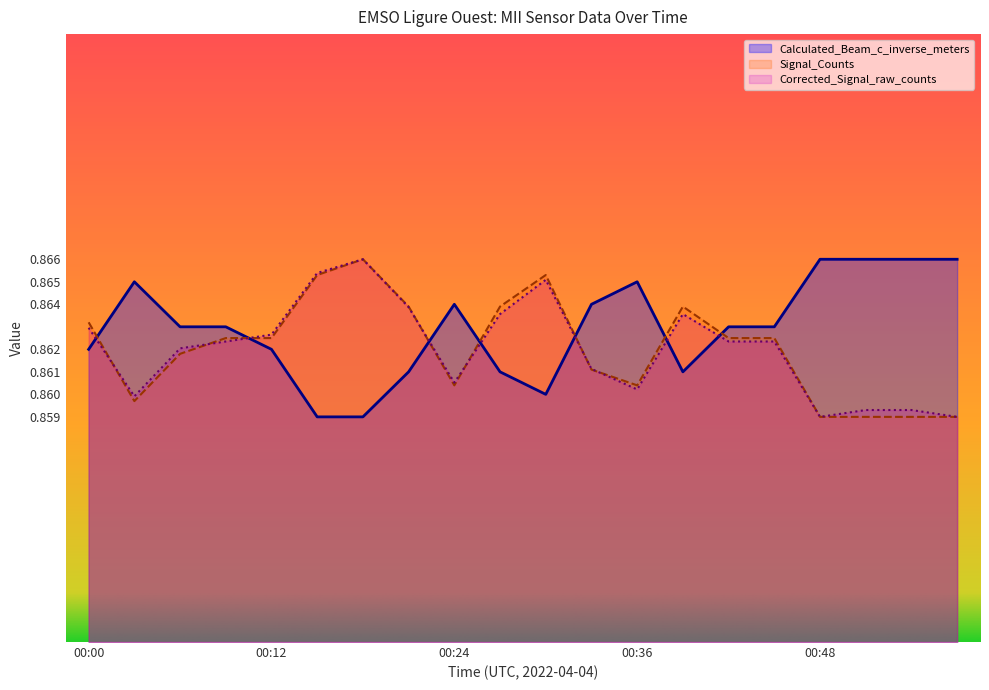

In Signal_Counts_norm, how many points are higher than both neighbors (excluding endpoints)?

3